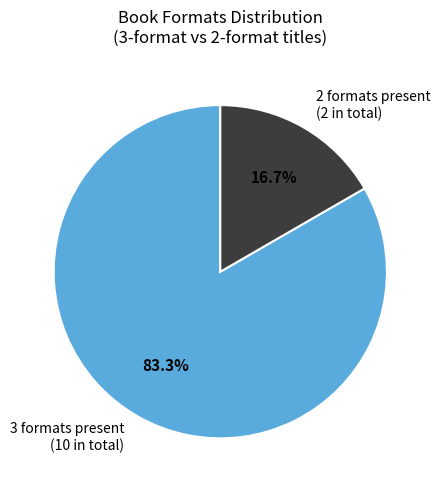

Which category has the smallest portion of the pie?

2 formats present (2 in total)